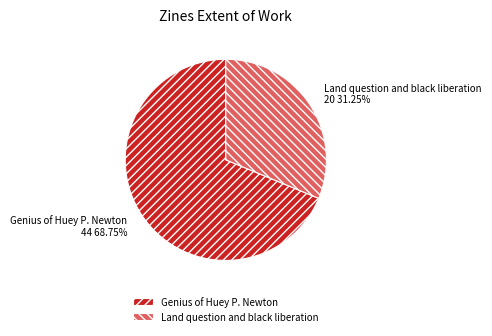

Which has a higher value, Genius of Huey P. Newton or Land question and black liberation?

Genius of Huey P. Newton